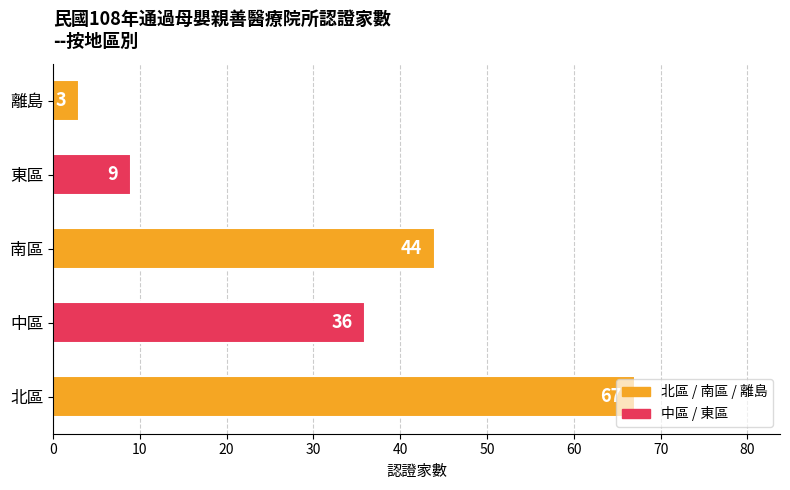

How many data points does each series have?

5